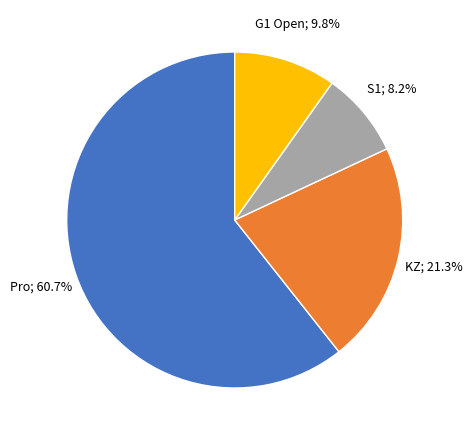

How many slices are in this pie chart?

4